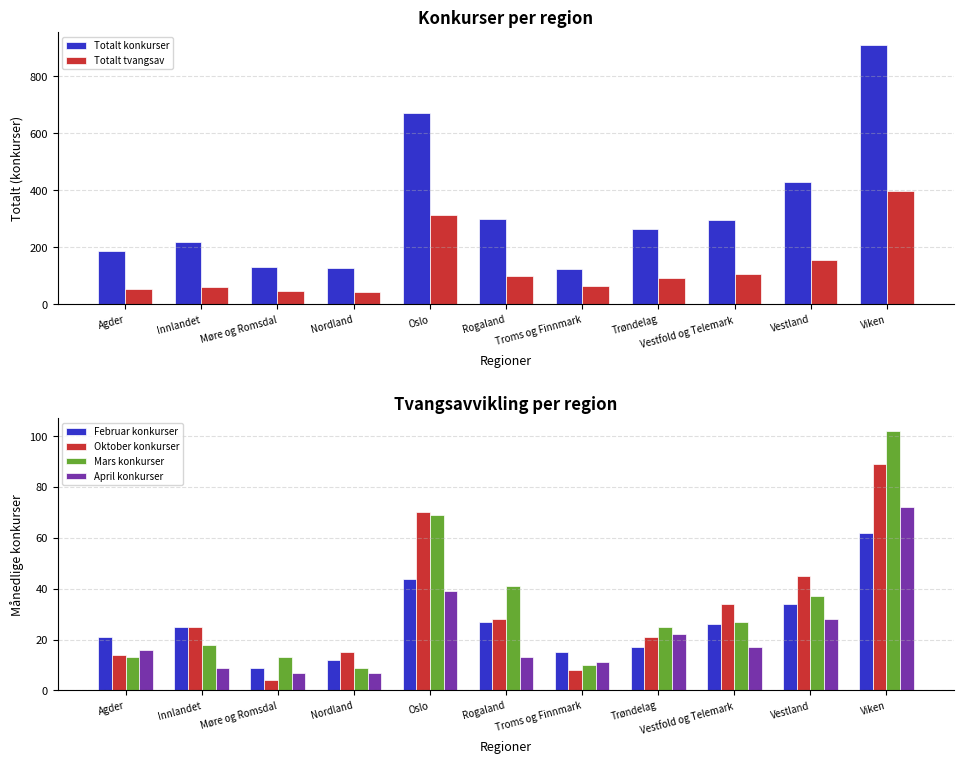

What is the value of the April konkurser bar at the 8th from the left?

22